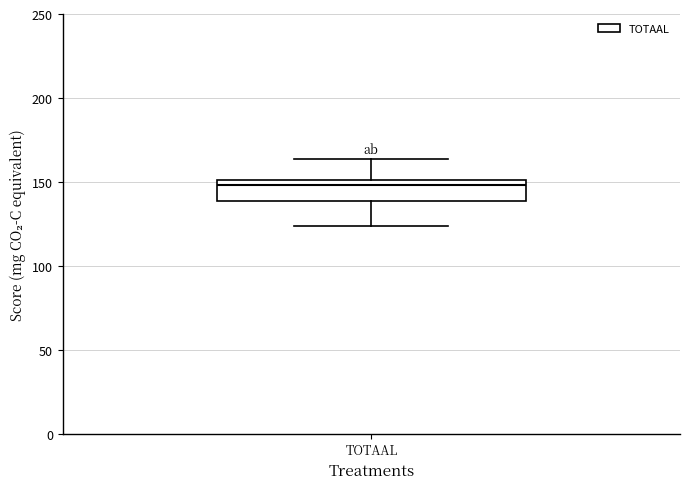

Where is the upper edge of the box for TOTAAL on the y-axis? The values are not printed on the chart, so give them approximately, as read against the axis.

150